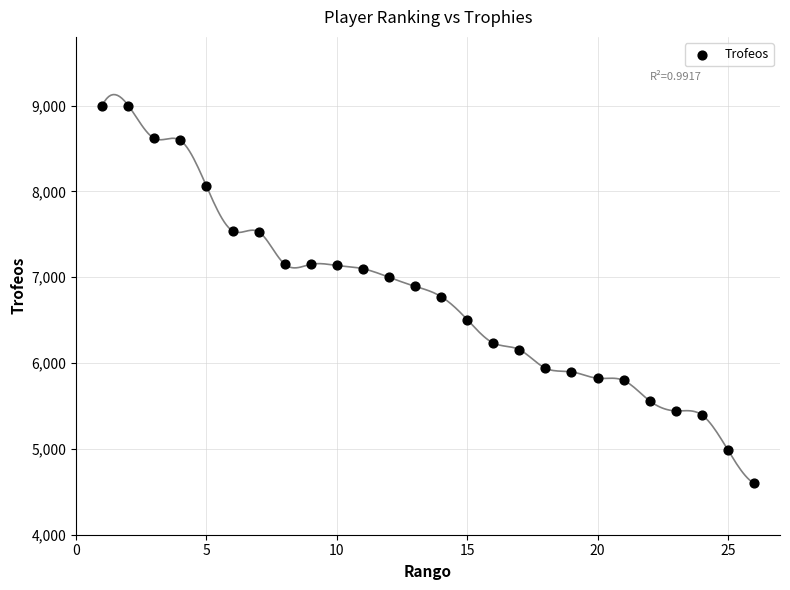

What is the range of X values (max minus min)?

25